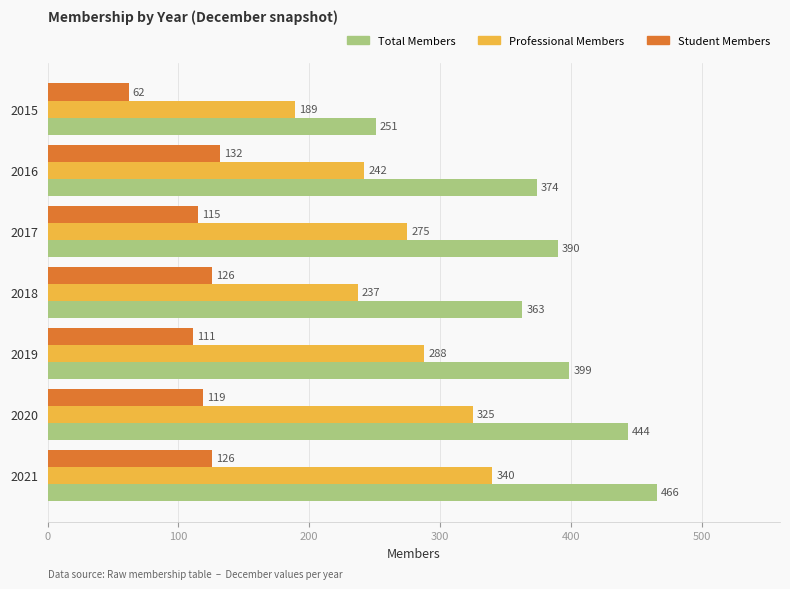

Which series has the largest total across all categories?

Total Members